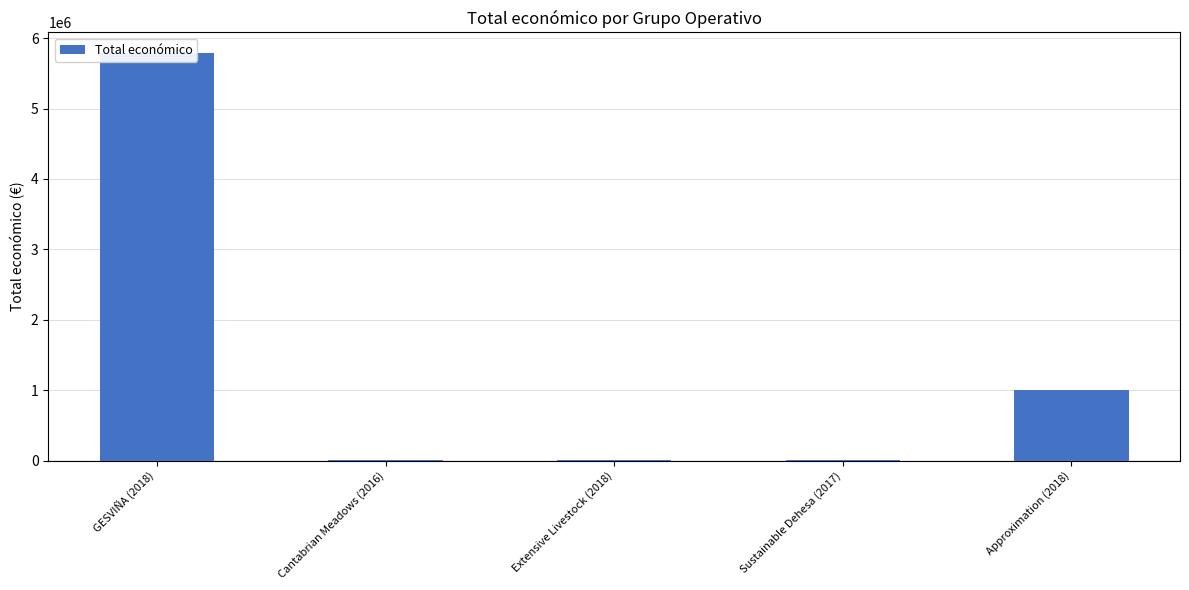

What is the minimum value shown in the chart?

4840